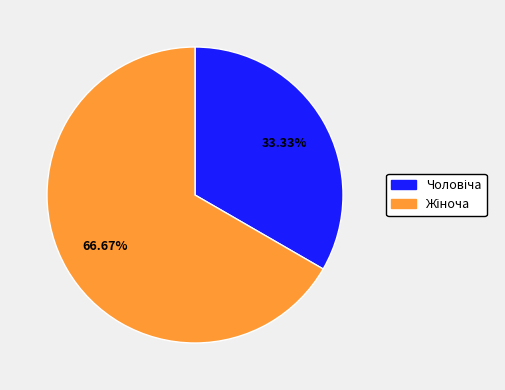

Is there any slice that represents more than half of the pie?

Yes